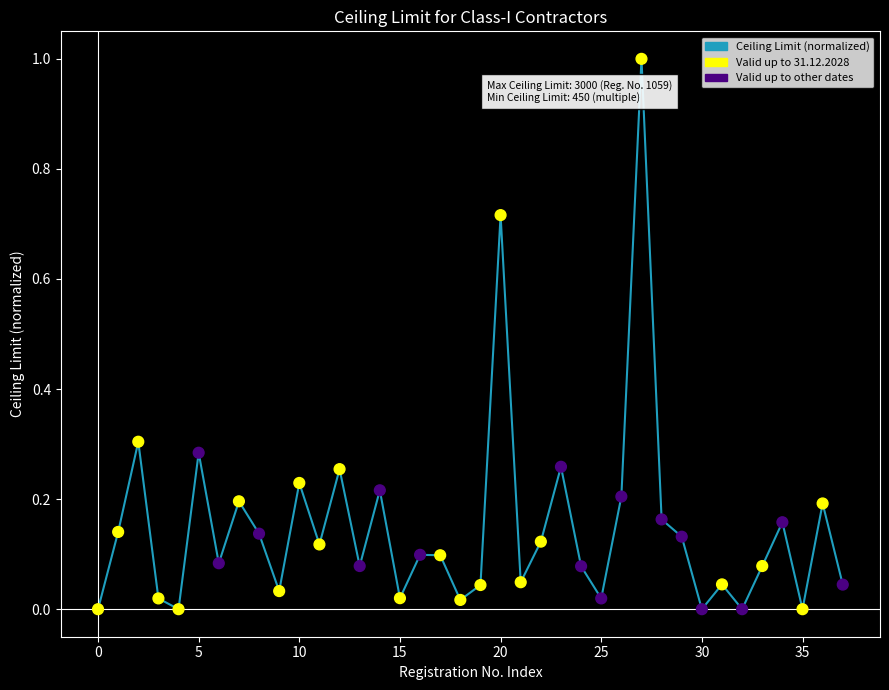

What is the difference between the maximum and minimum values?

1.0